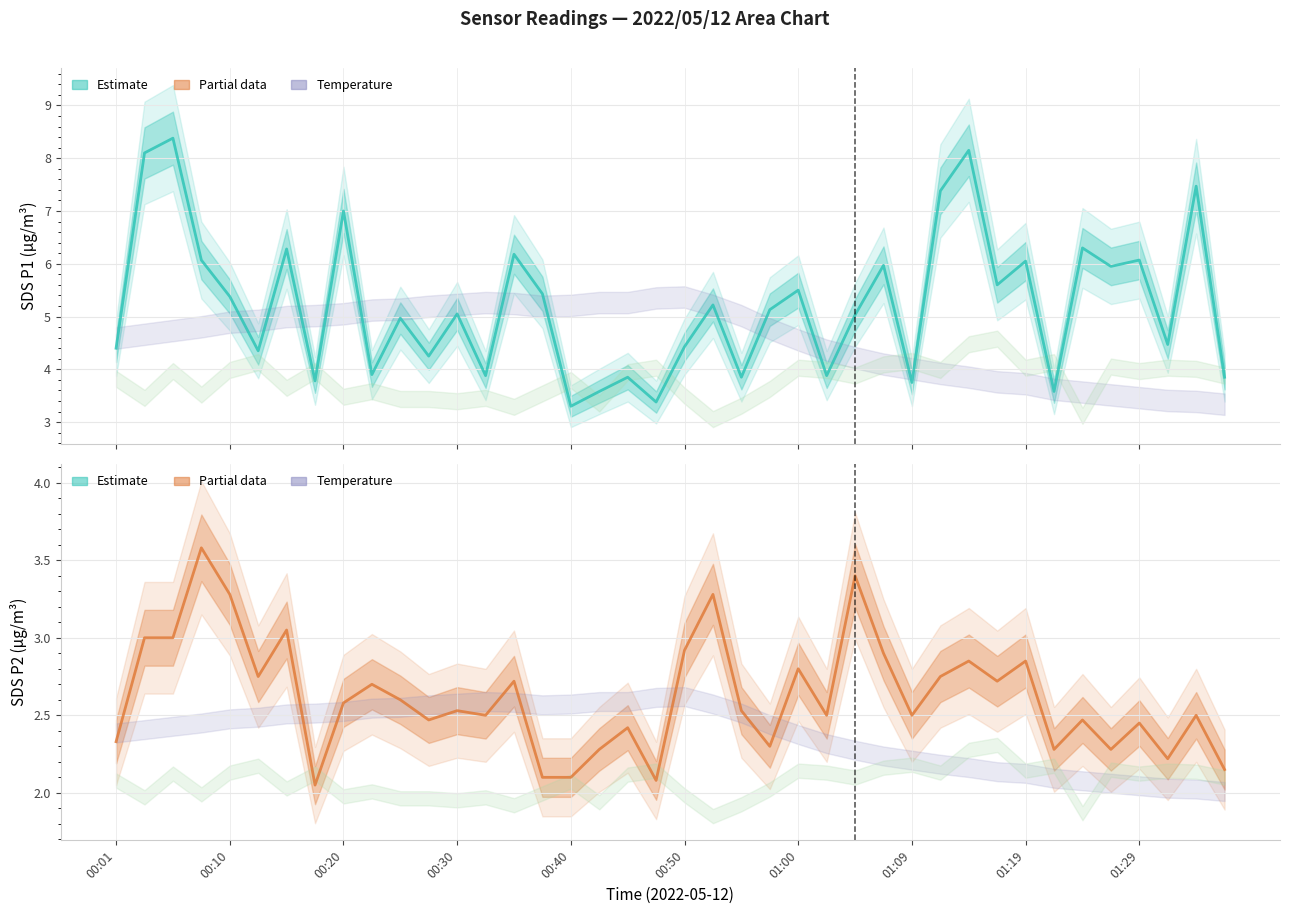

What is the sum of all SDS_P2 values?

104.8